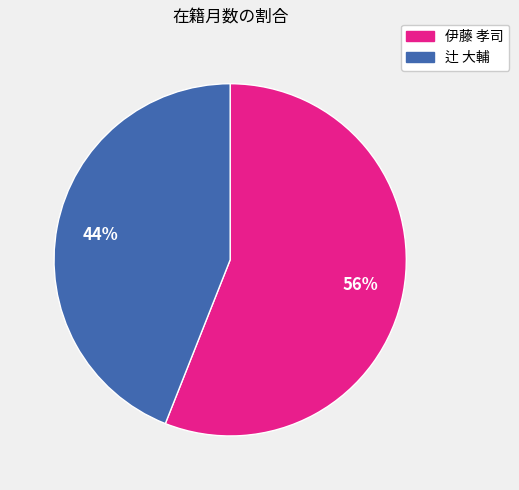

To the nearest percent, what is the difference between the largest and smallest slice percentages?

12%